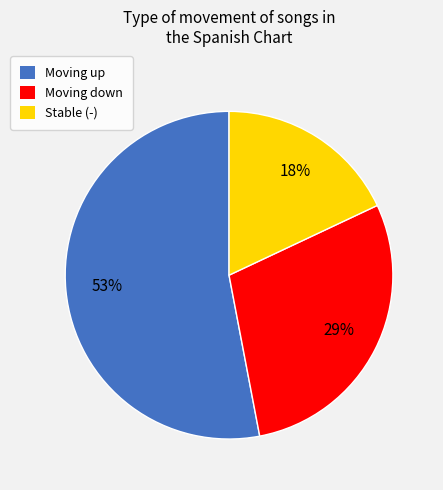

Which category accounts for the majority?

Moving up